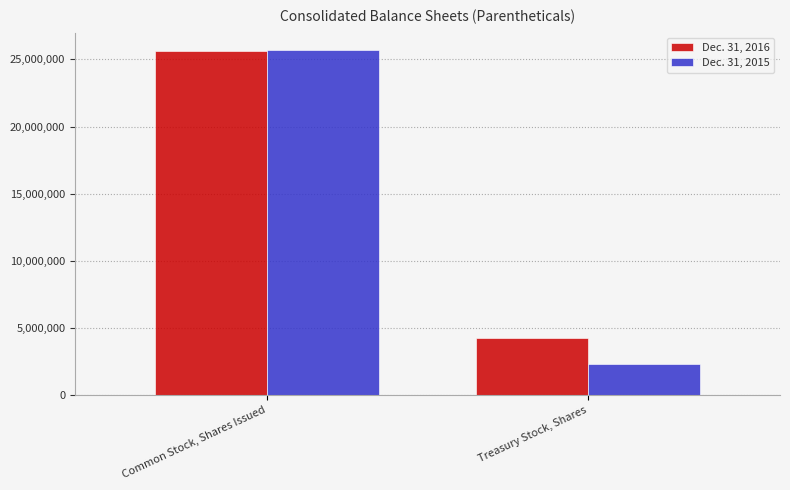

Reading left to right, extract all data points from this chart.

Dec. 31, 2016: Common Stock, Shares Issued=25662950	Treasury Stock, Shares=4257915
Dec. 31, 2015: Common Stock, Shares Issued=25705888	Treasury Stock, Shares=2291095